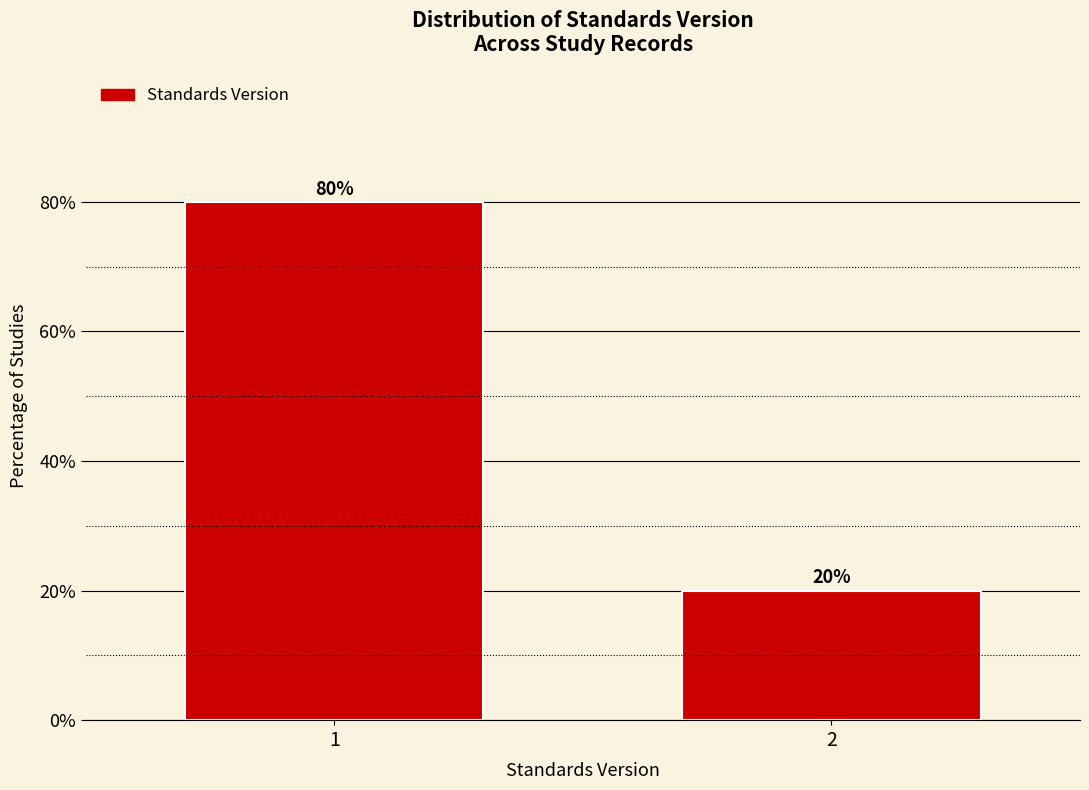

Reading right to left, extract all data points from this chart.

20	80